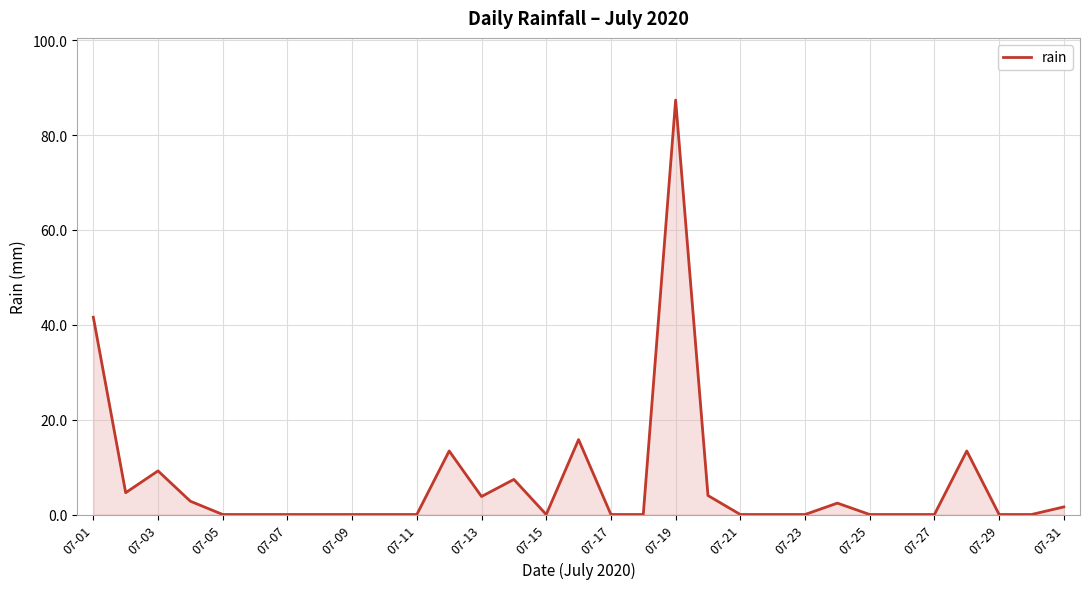

What is the greatest value displayed?

87.4